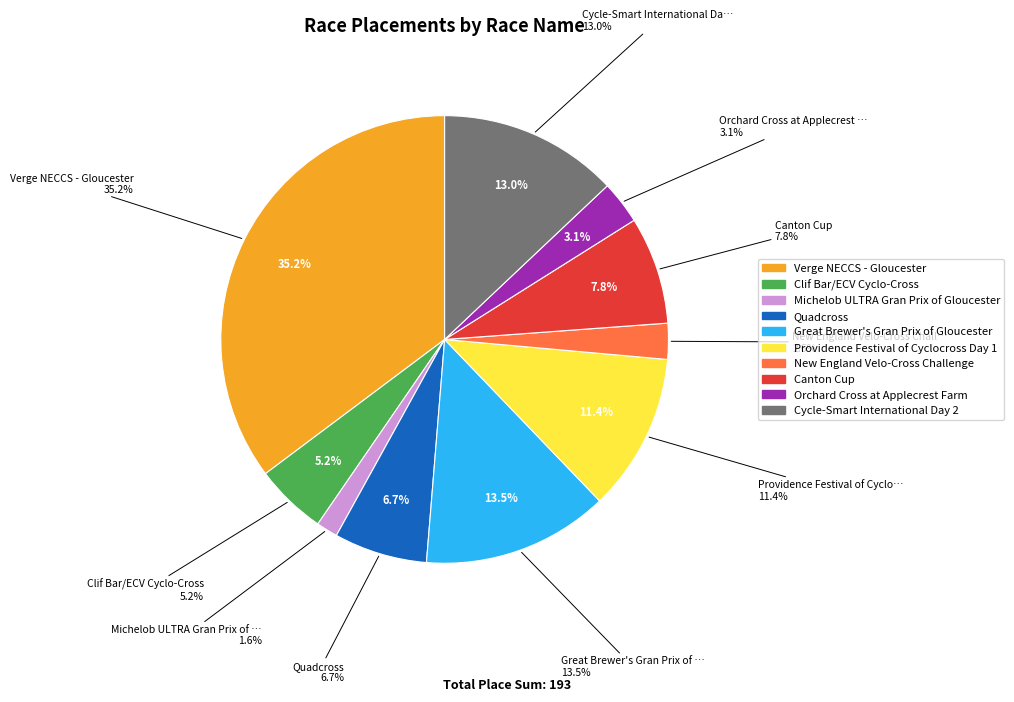

Is the sum of Clif Bar/ECV Cyclo-Cross and Orchard Cross at Applecrest Farm greater than half?

No